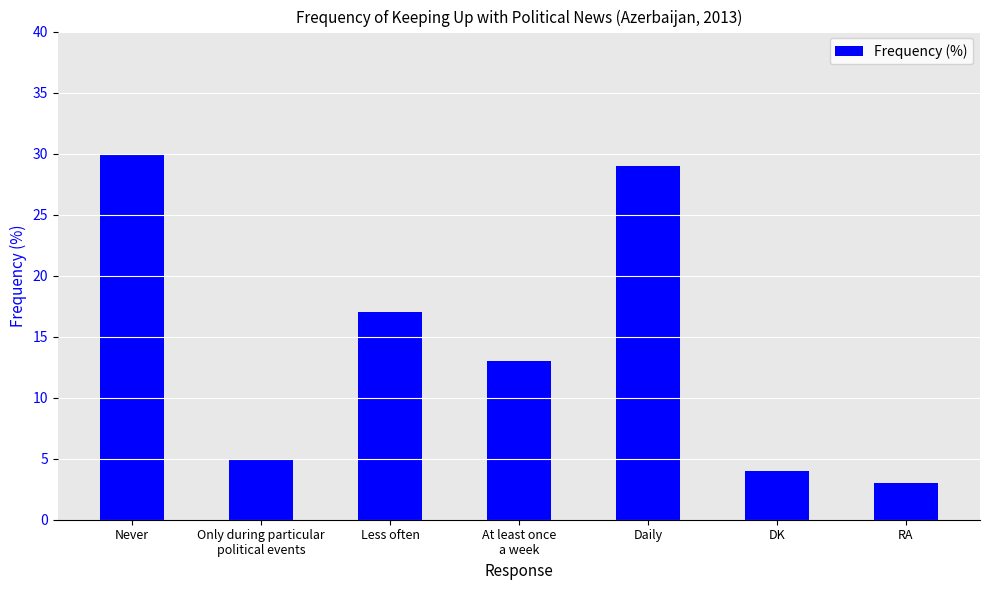

Rank the categories by value from lowest to highest.

RA, DK, Only during particular
political events, At least once
a week, Less often, Daily, Never